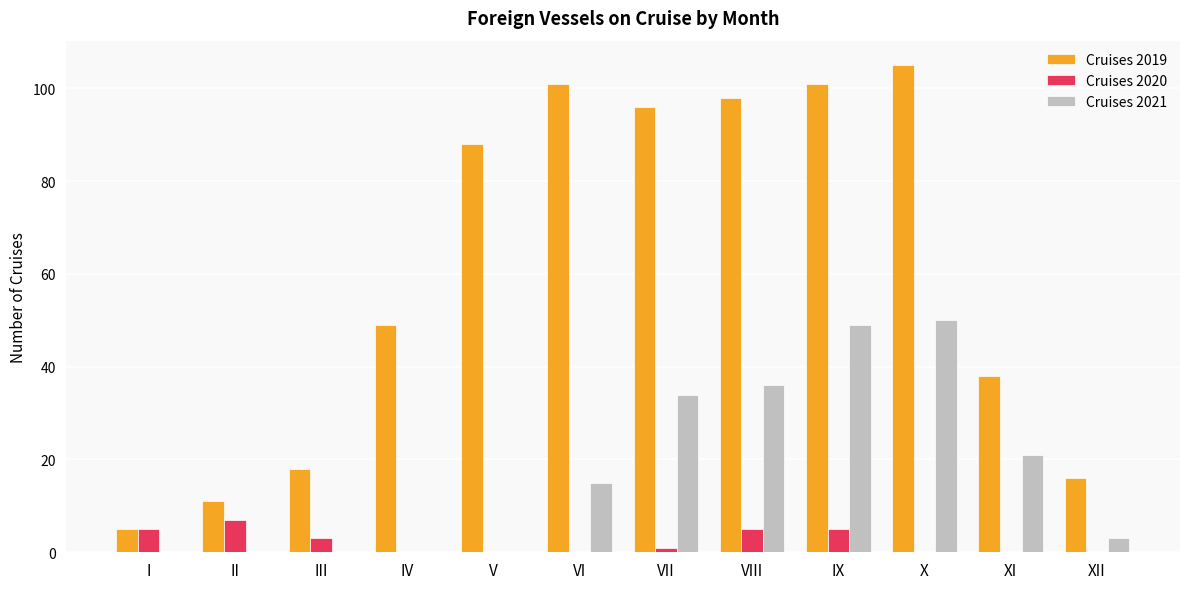

Is the value of Cruises 2019 at X greater than the value of Cruises 2020 at XII?

Yes